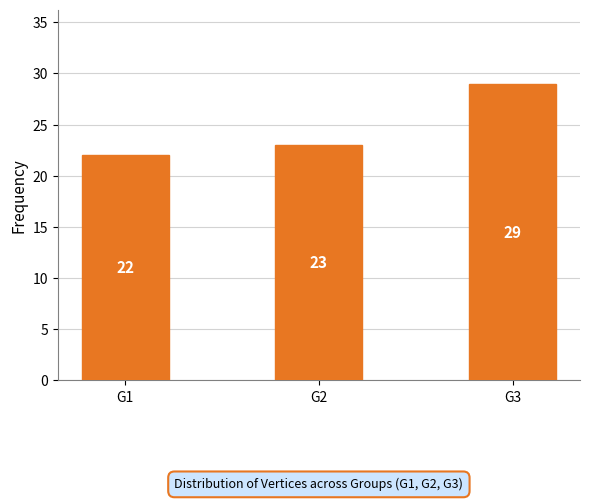

Reading right to left, what are all the values shown in this chart?

29	23	22